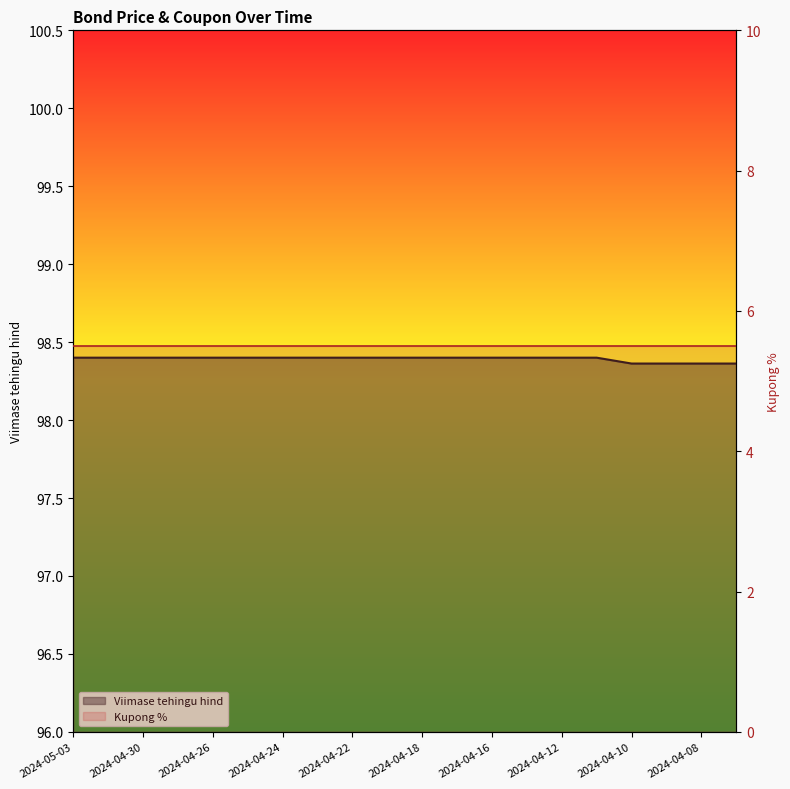

Reading left to right, extract all data points from this chart.

98.4	98.4	98.4	98.4	98.4	98.4	98.4	98.4	98.4	98.4	98.4	98.4	98.4	98.4	98.4	98.4	98.4	98.4	98.4	98.4